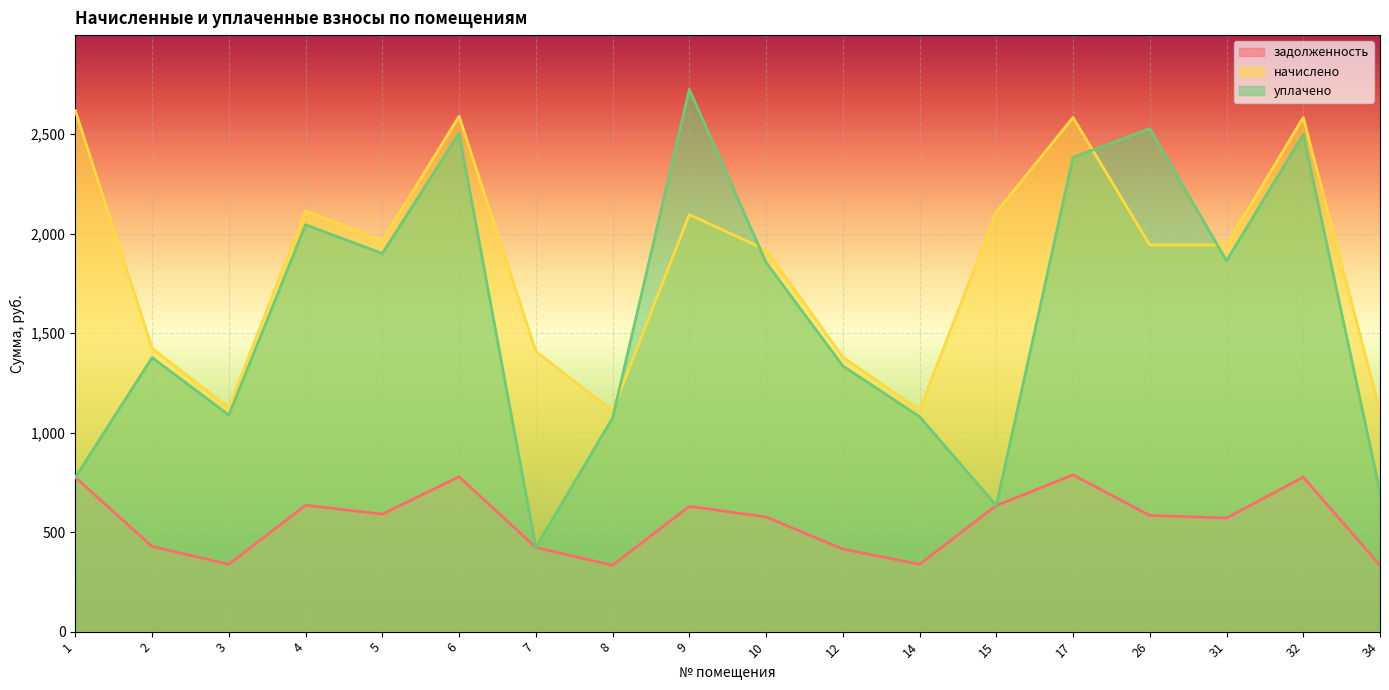

Reading left to right, transcribe all the data shown in this chart.

задолженность: 1=775.1	2=427.8	3=338.1	4=635.1	5=590.3	6=778.0	7=423.1	8=333.4	9=629.5	10=576.3	12=414.7	14=338.4	15=633.2	17=787.8	26=583.8	31=570.6	32=776.1	34=332.5
начислено: 1=2616.9	2=1423.5	3=1125.1	4=2113.4	5=1964.2	6=2589.0	7=1407.9	8=1109.5	9=2094.8	10=1917.6	12=1379.9	14=1112.7	15=2107.2	17=2582.8	26=1942.5	31=1942.5	32=2582.8	34=1106.5
уплачено: 1=775.1	2=1376.8	3=1088.2	4=2044.1	5=1899.8	6=2504.0	7=423.1	8=1073.1	9=2724.3	10=1854.7	12=1334.7	14=1080.3	15=633.2	17=2382.4	26=2526.2	31=1863.0	32=2498.0	34=701.3